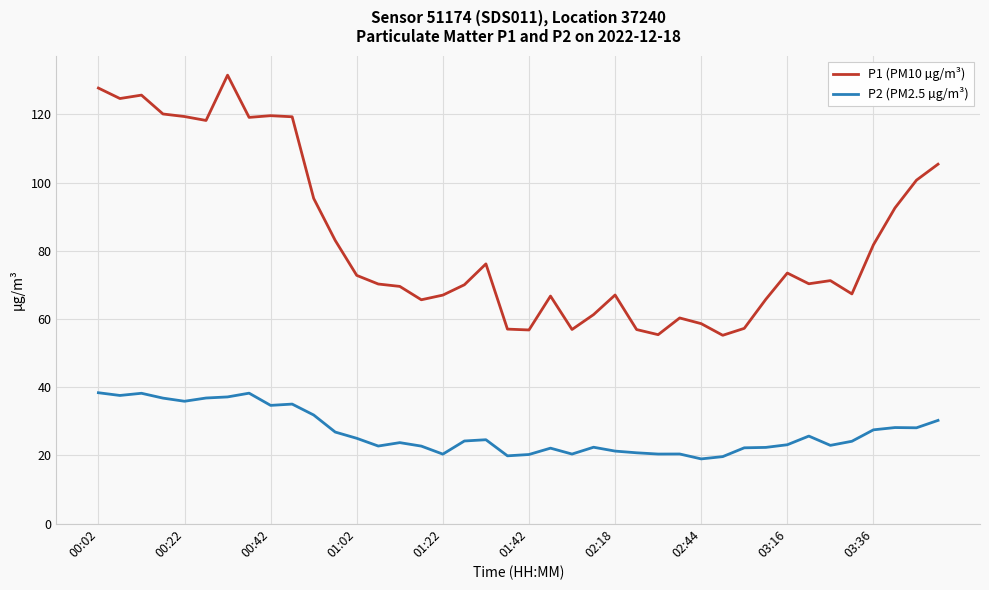

What is the greatest value displayed?

131.5